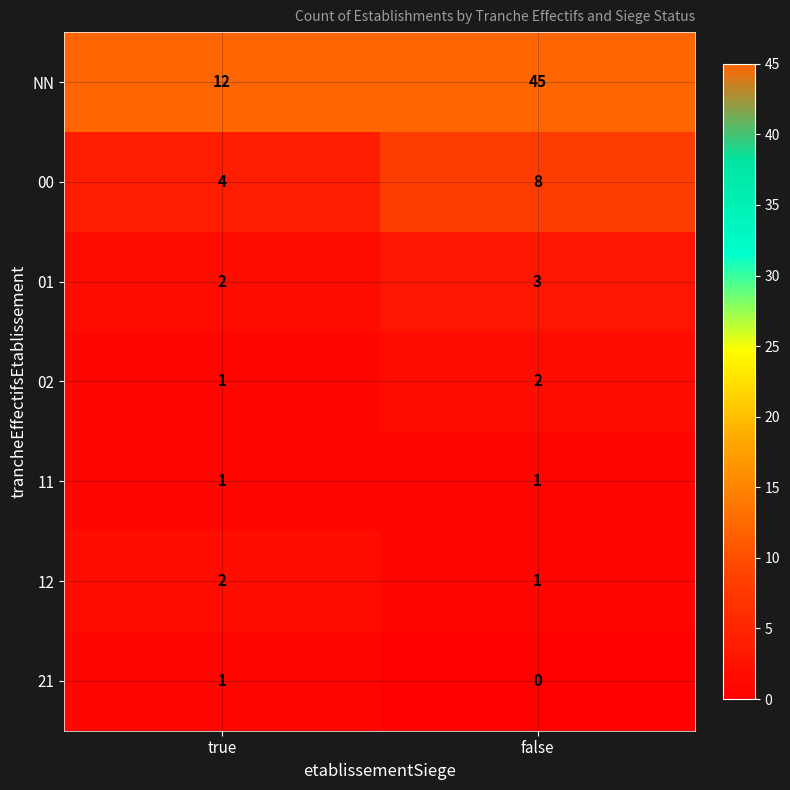

Which category has the lowest value across all series?

false